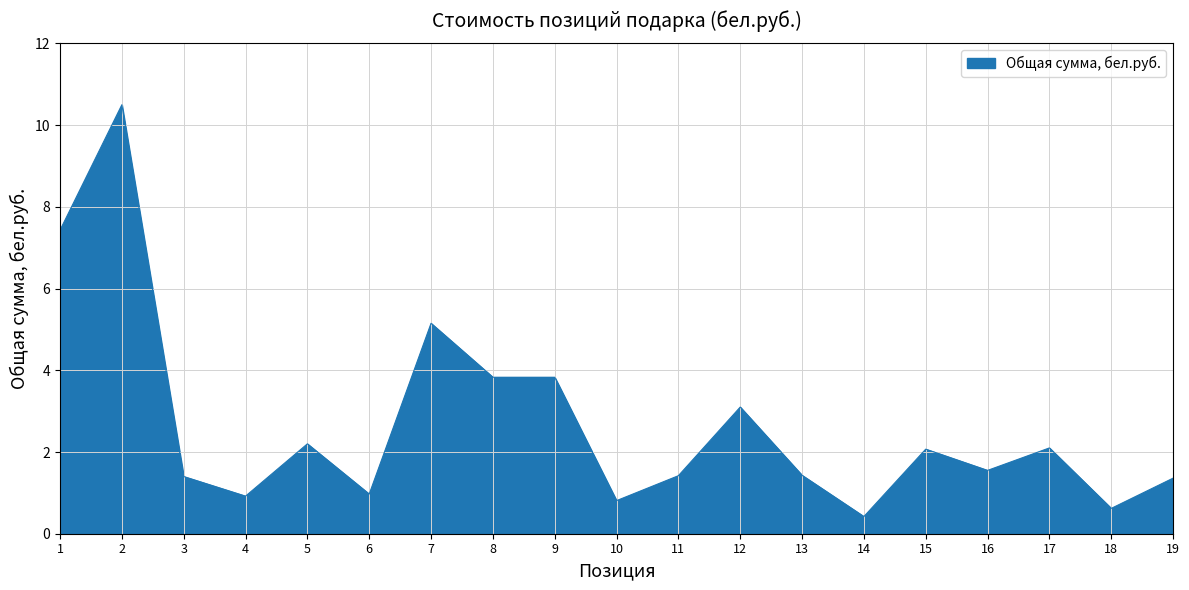

What is the difference between the maximum and minimum values?

10.1